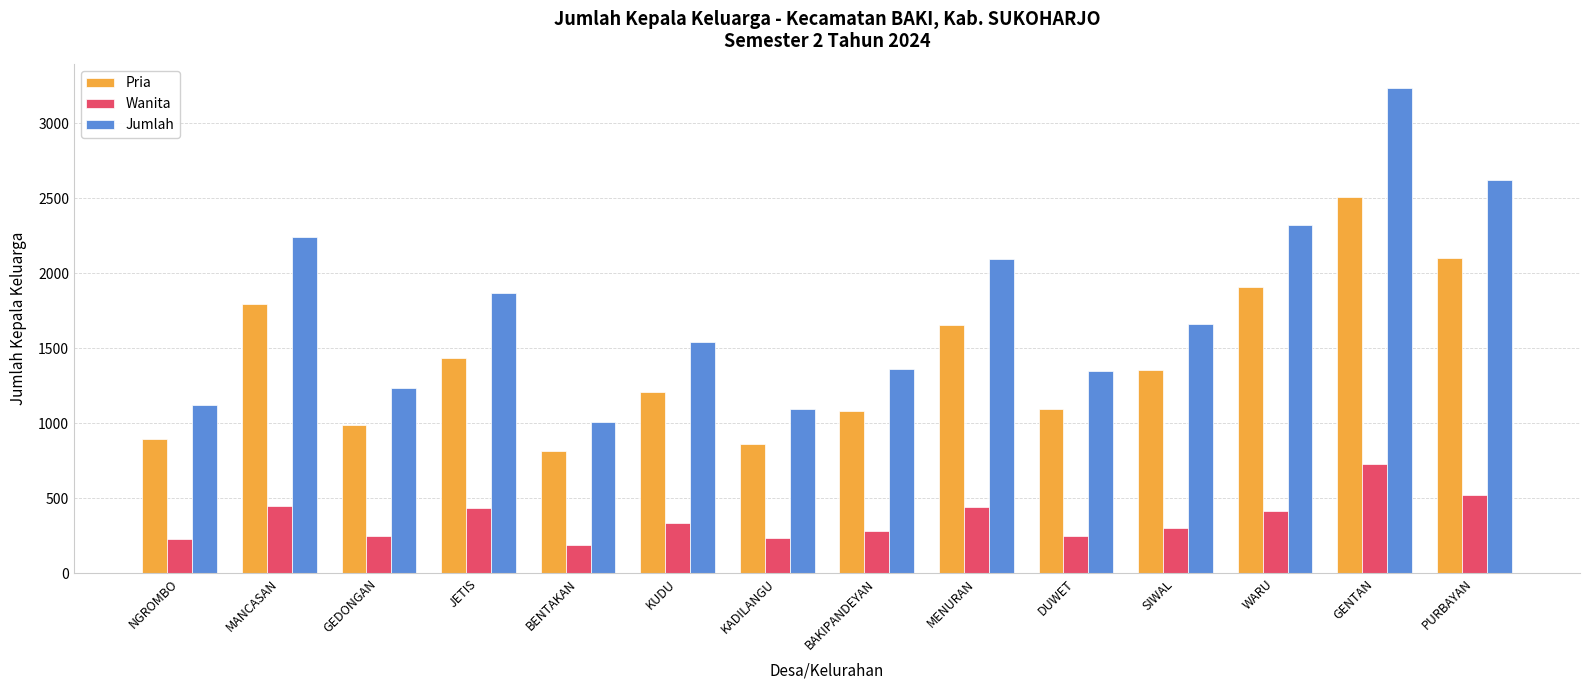

Rank the series by their maximum value, from highest to lowest.

Jumlah, Pria, Wanita